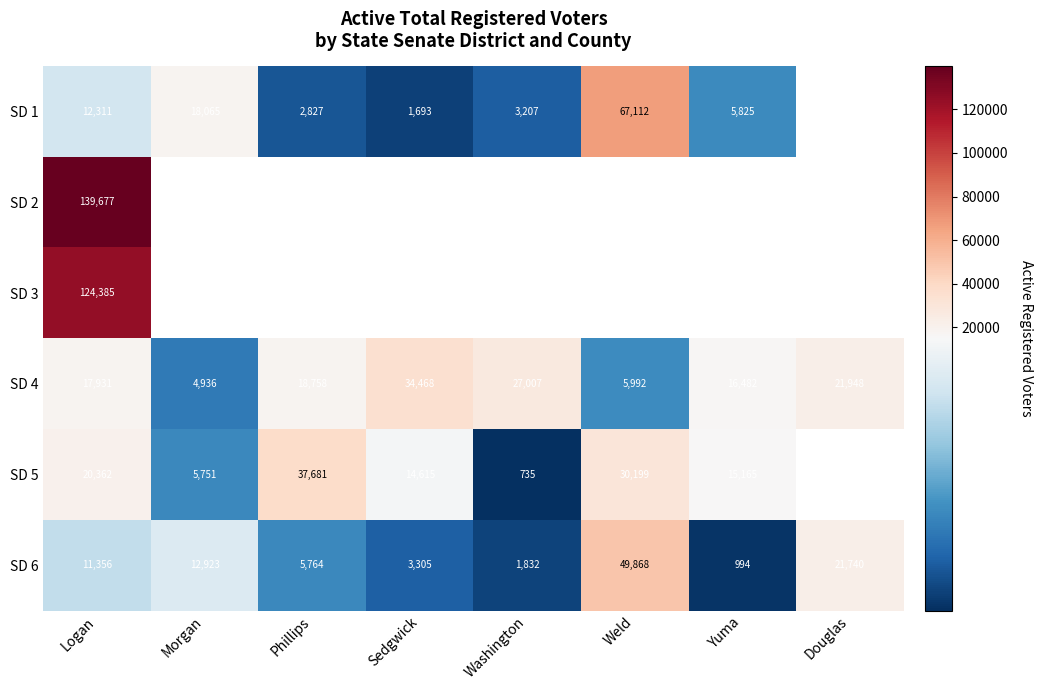

The value of SD 1 at Weld is 67112. True or false?

True